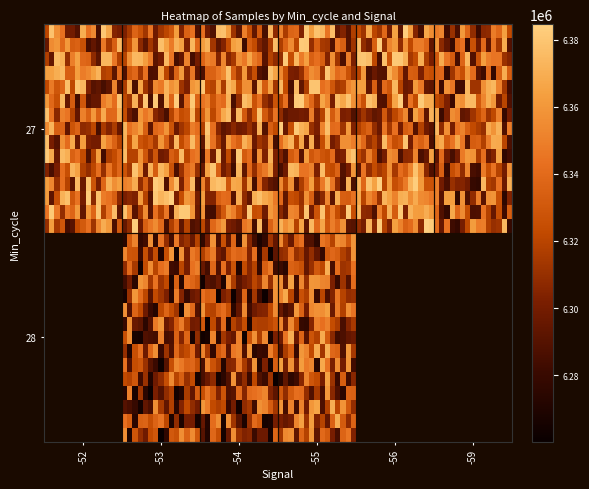

Is it true that the value at 28_-52 is 0?

True